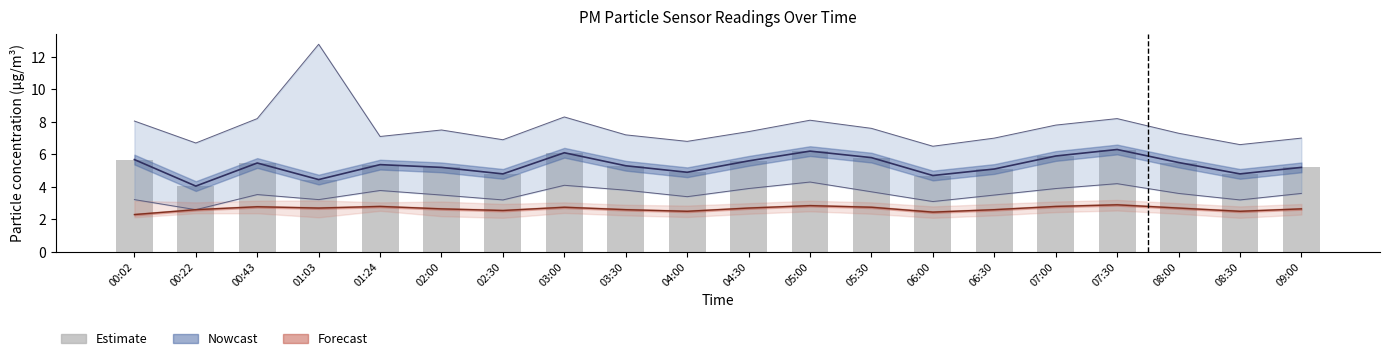

What is the maximum value shown in the chart?

6.3